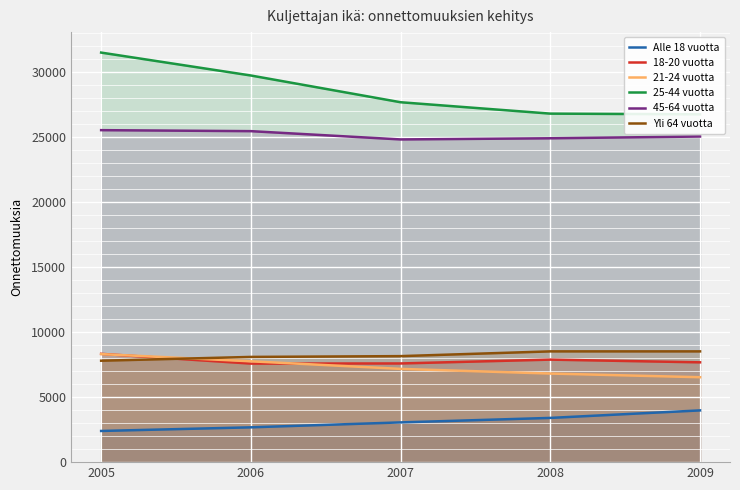

How many values in the Alle 18 vuotta series are below 3058?

2